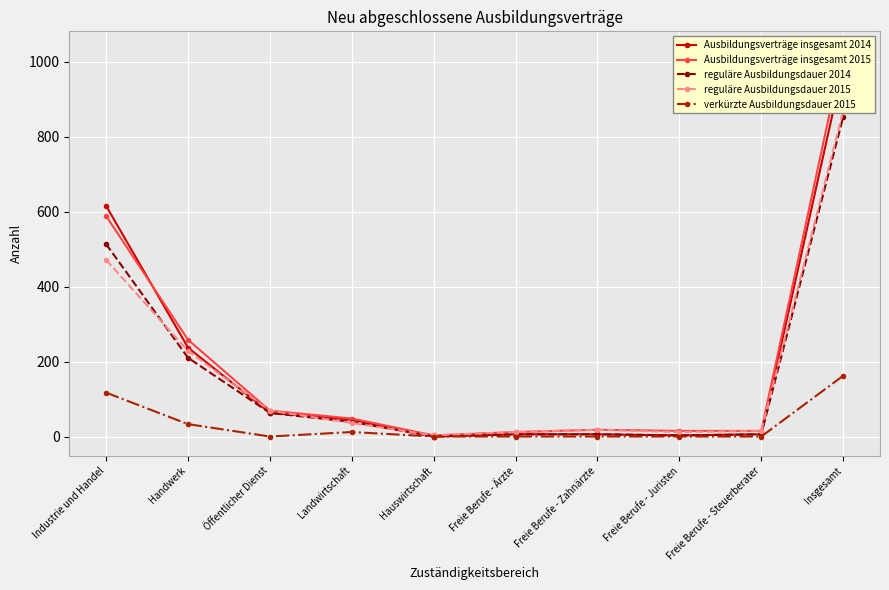

What is the difference between the maximum and minimum values in the reguläre Ausbildungsdauer 2014 series?

852